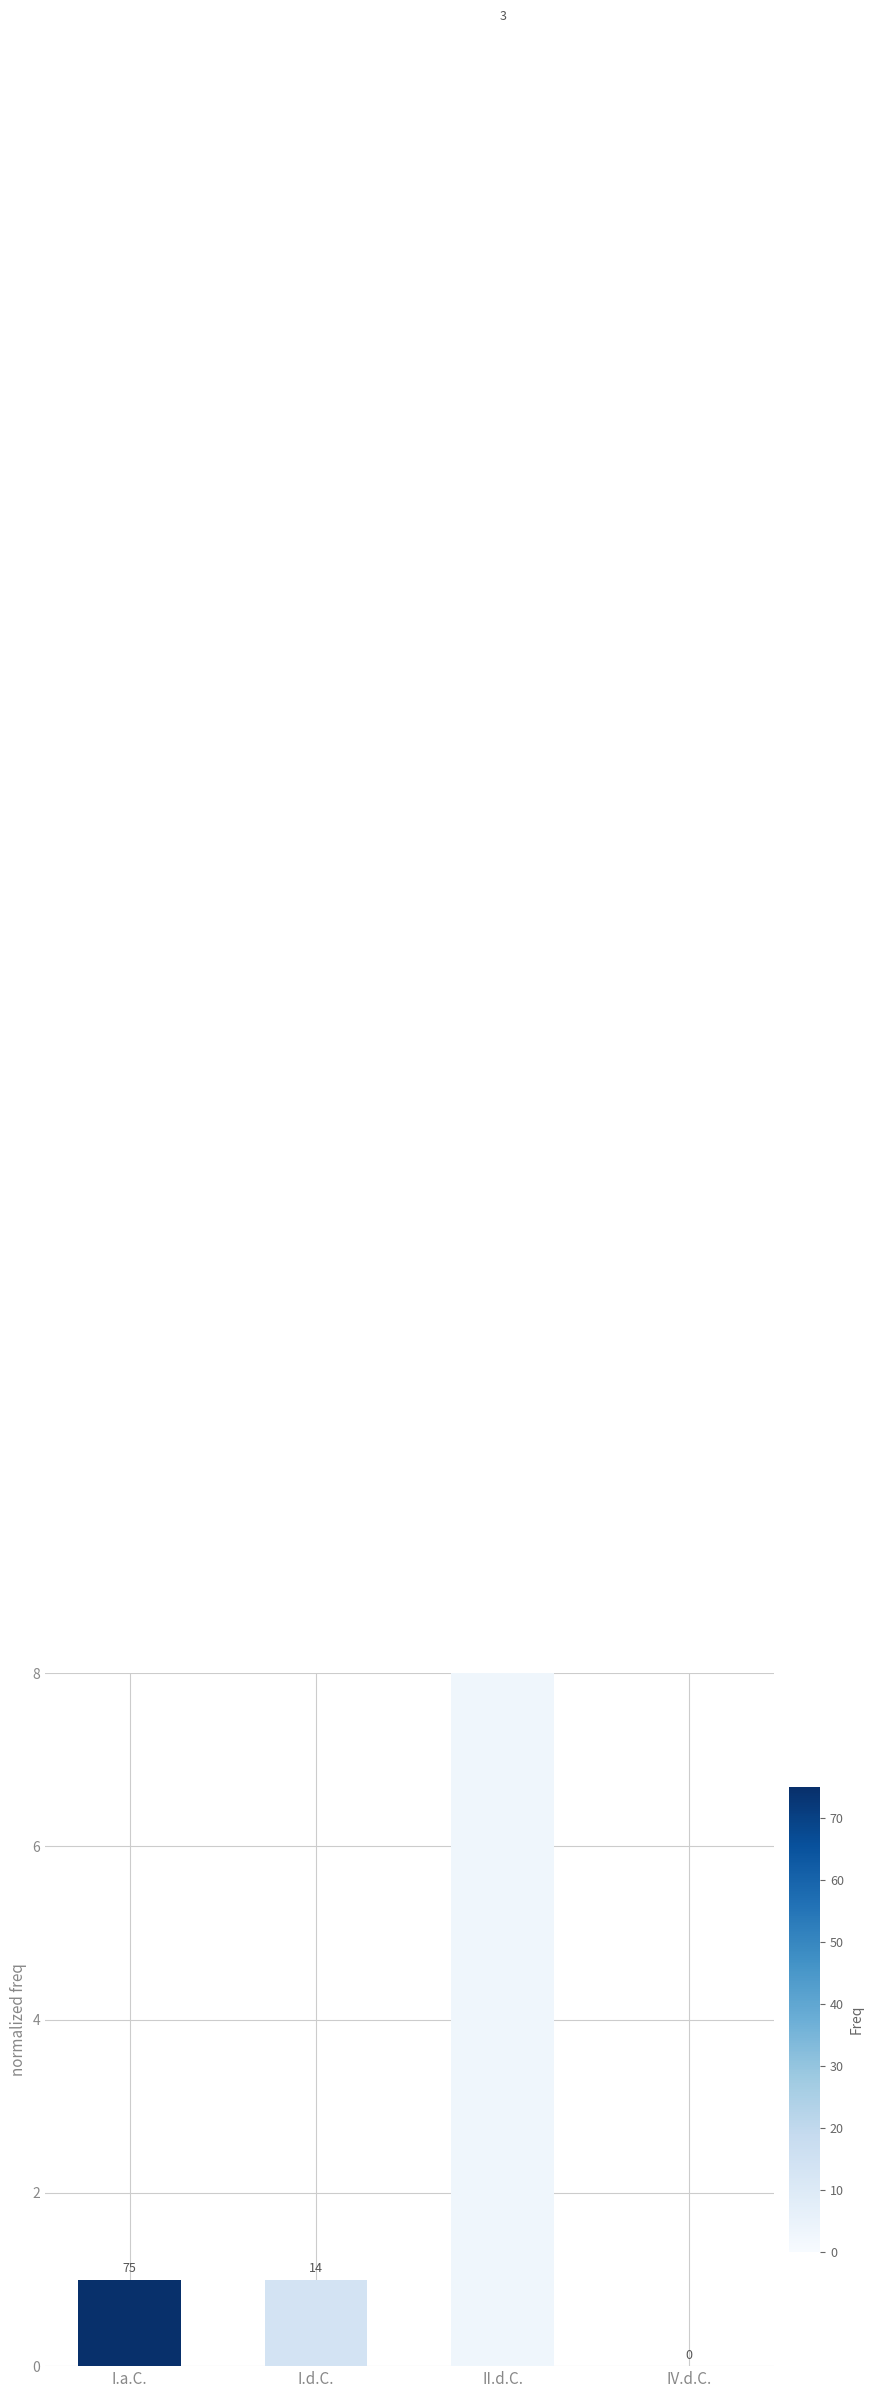

Reading left to right, what are all the values shown in this chart?

I.a.C.=1	I.d.C.=1	II.d.C.=27	IV.d.C.=0